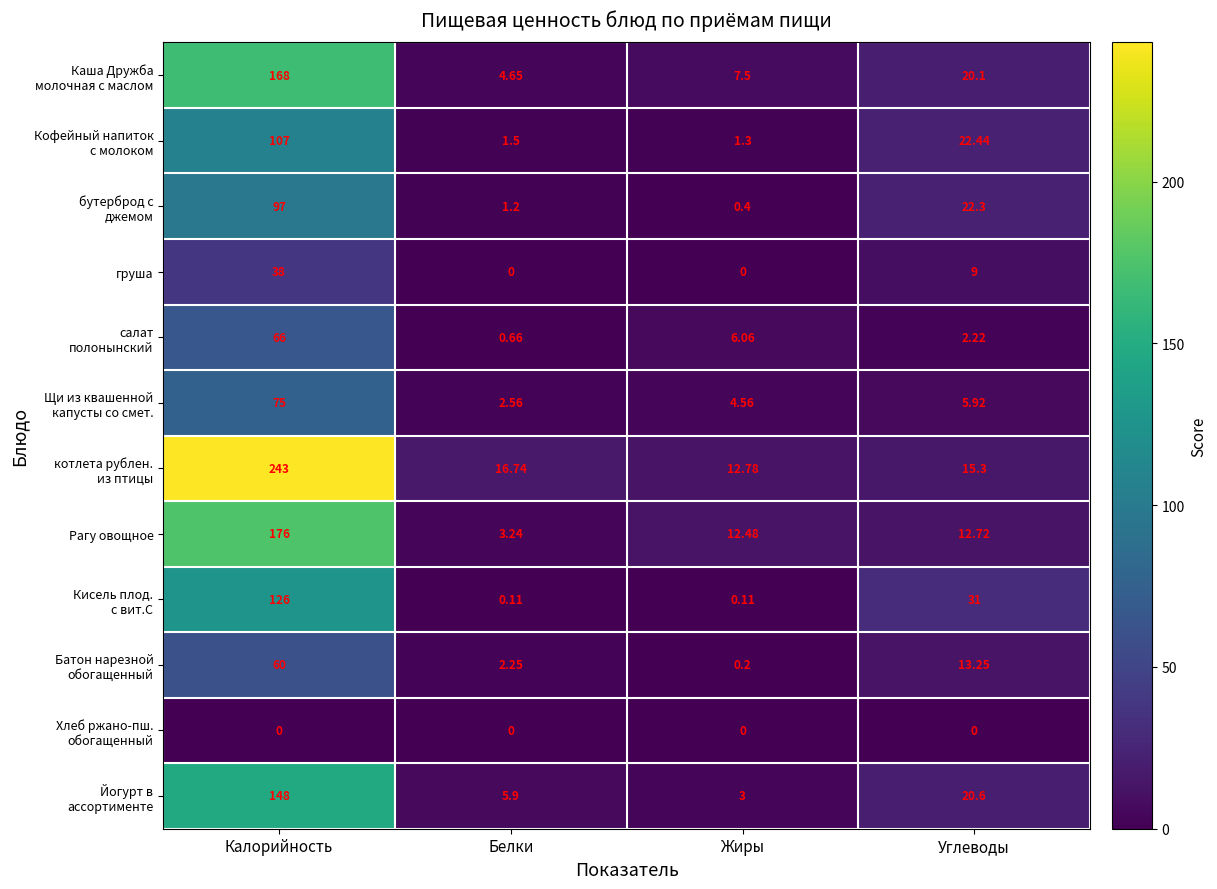

How many categories are shown in the chart?

4